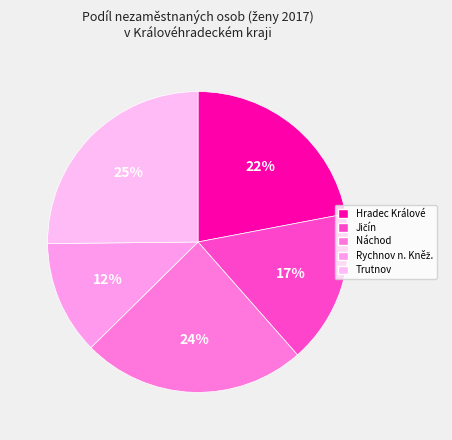

What percentage is the Náchod slice, to the nearest percent?

24%